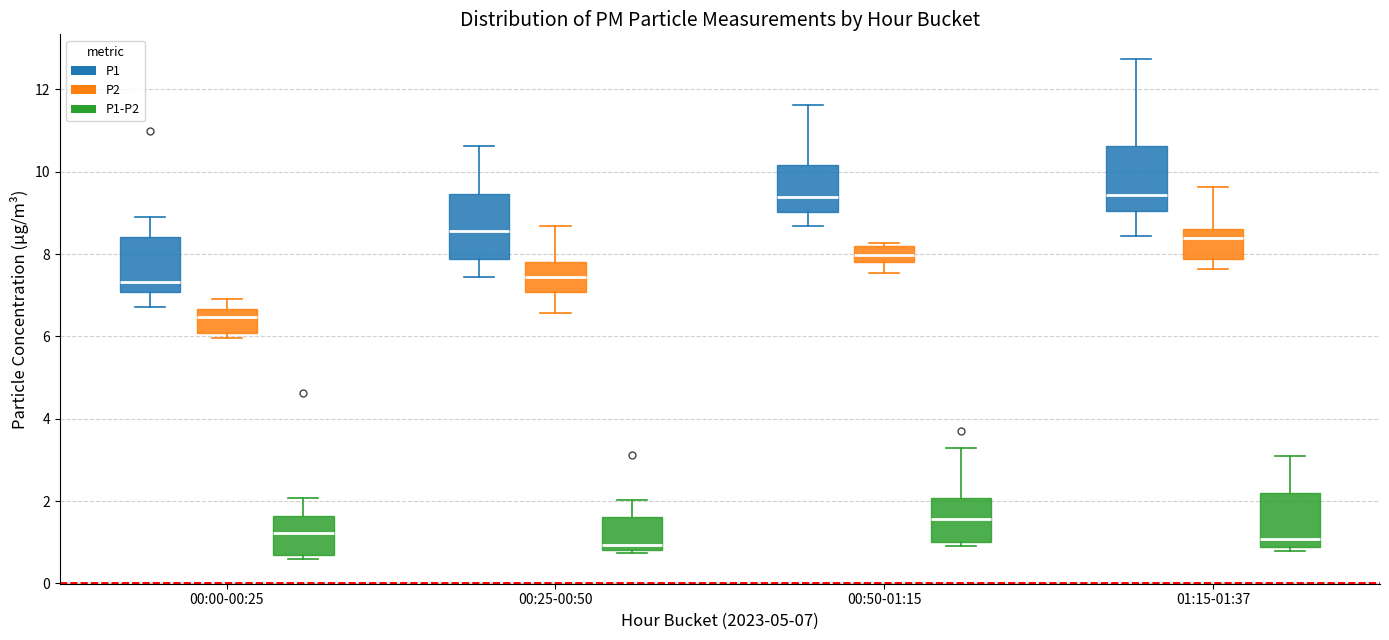

Reading left to right, read every box against the y-axis: the position of its median line, the range the box covers, and the ends of its whiskers. The values are not printed on the chart, so give them approximately, as read against the axis.

00:00-00:25 (P1): median 7.4, box 7.0 to 8.4, whiskers 6.8 to 9.0
00:00-00:25 (P2): median 6.4, box 6.0 to 6.6, whiskers 6.0 (just below the box's lower edge) to 7.0
00:00-00:25 (P1-P2): median 1.2, box 0.8 to 1.6, whiskers 0.6 to 2.0
00:25-00:50 (P1): median 8.6, box 7.8 to 9.4, whiskers 7.4 to 10.6
00:25-00:50 (P2): median 7.4, box 7.0 to 7.8, whiskers 6.6 to 8.6
00:25-00:50 (P1-P2): median 1.0, box 0.8 to 1.6, whiskers 0.8 (just below the box's lower edge) to 2.0
00:50-01:15 (P1): median 9.4, box 9.0 to 10.2, whiskers 8.6 to 11.6
00:50-01:15 (P2): median 8.0, box 7.8 to 8.2, whiskers 7.6 to 8.2 (just above the box's upper edge)
00:50-01:15 (P1-P2): median 1.6, box 1.0 to 2.0, whiskers 1.0 (just below the box's lower edge) to 3.2
01:15-01:37 (P1): median 9.4, box 9.0 to 10.6, whiskers 8.4 to 12.8
01:15-01:37 (P2): median 8.4, box 7.8 to 8.6, whiskers 7.6 to 9.6
01:15-01:37 (P1-P2): median 1.0, box 0.8 to 2.2, whiskers 0.8 (just below the box's lower edge) to 3.2